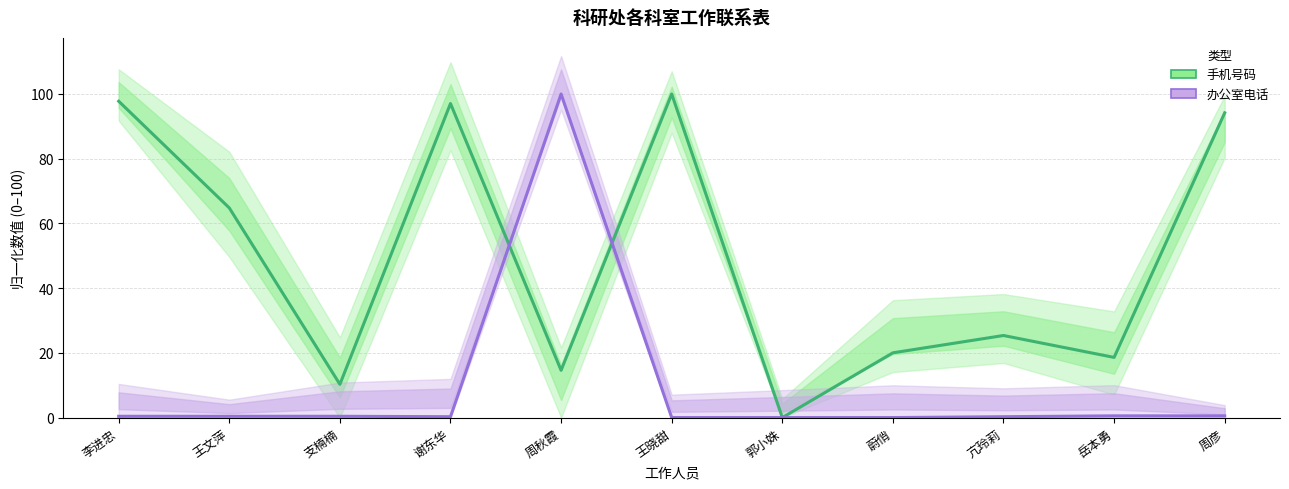

Reading left to right, list all the values displayed in this chart.

手机号码: 97.8	64.8	10.3	97.0	14.6	100.0	0.0	20.0	25.4	18.6	94.2
办公室电话: 0.4	0.4	0.4	0.3	100.0	0.0	0.0	0.0	0.3	0.5	0.5